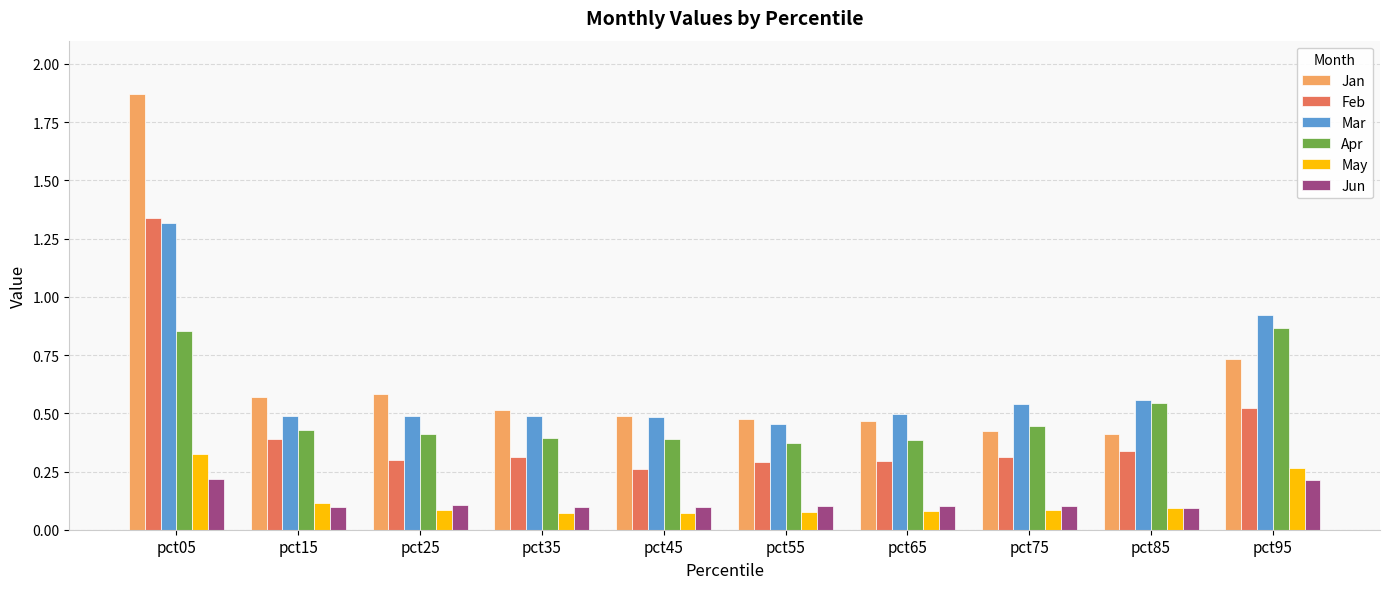

Which series has the largest range (max minus min)?

Jan